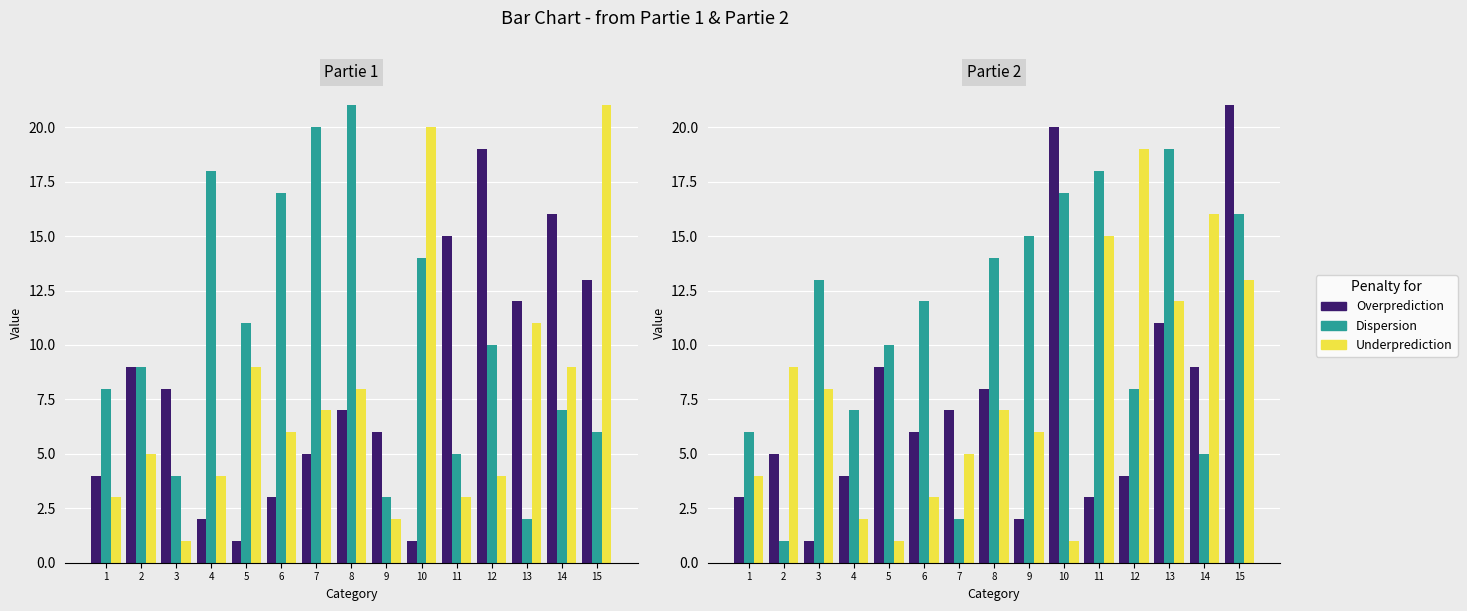

The value of Overprediction at 4 is 4. True or false?

True